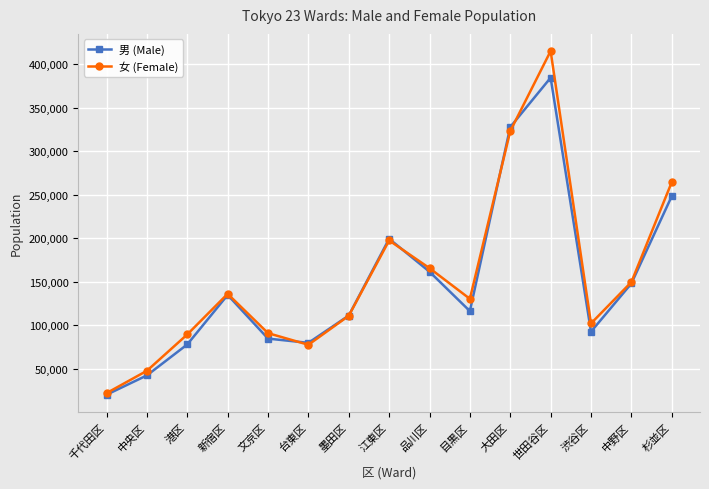

At how many categories does at least one series exceed 395597?

1